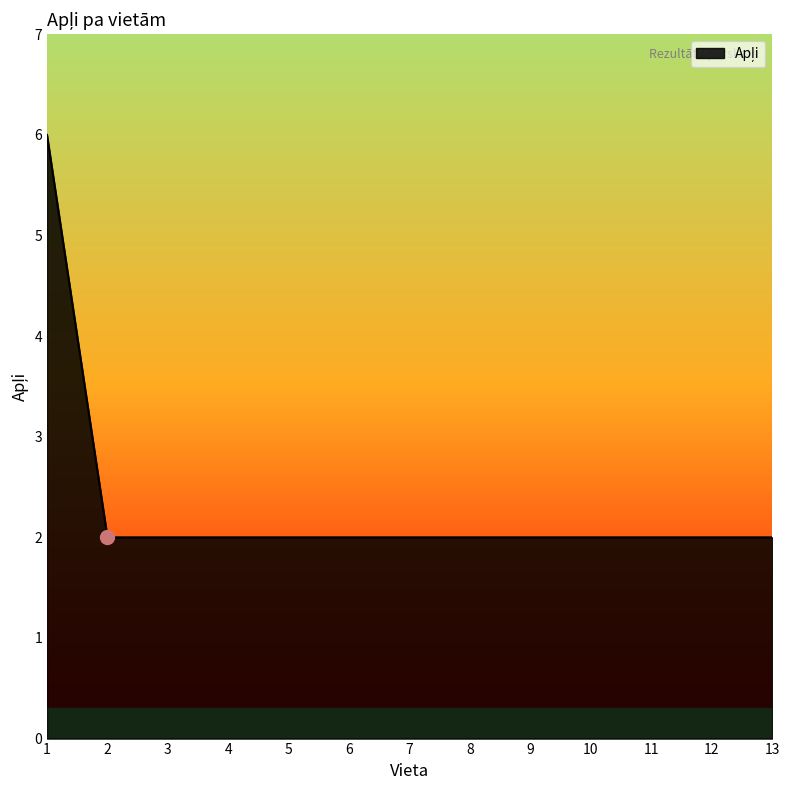

Approximately how many times larger is the value at 13 compared to 6?

1.0